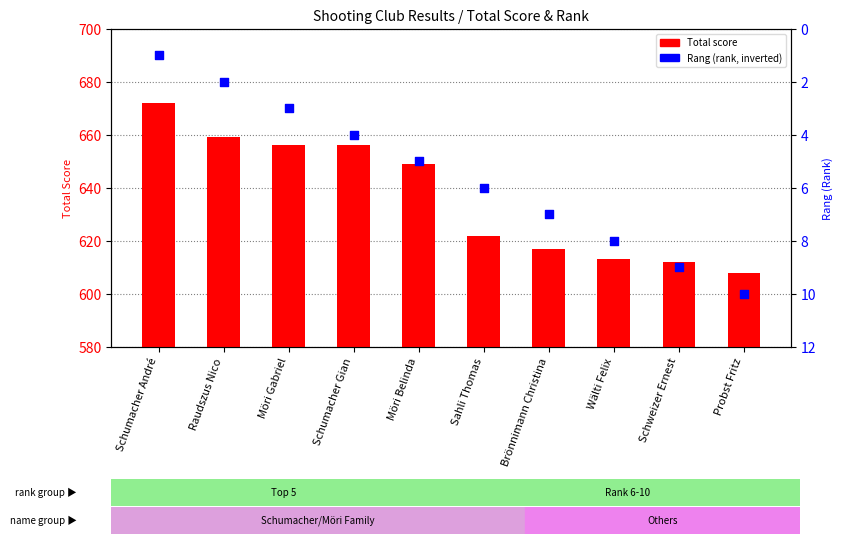

At which category is the sum across all series the highest?

Schumacher André